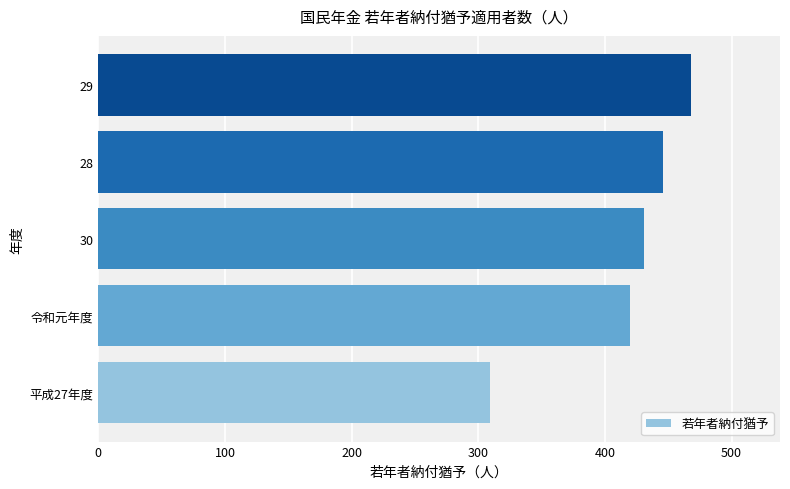

What is the average value?

415